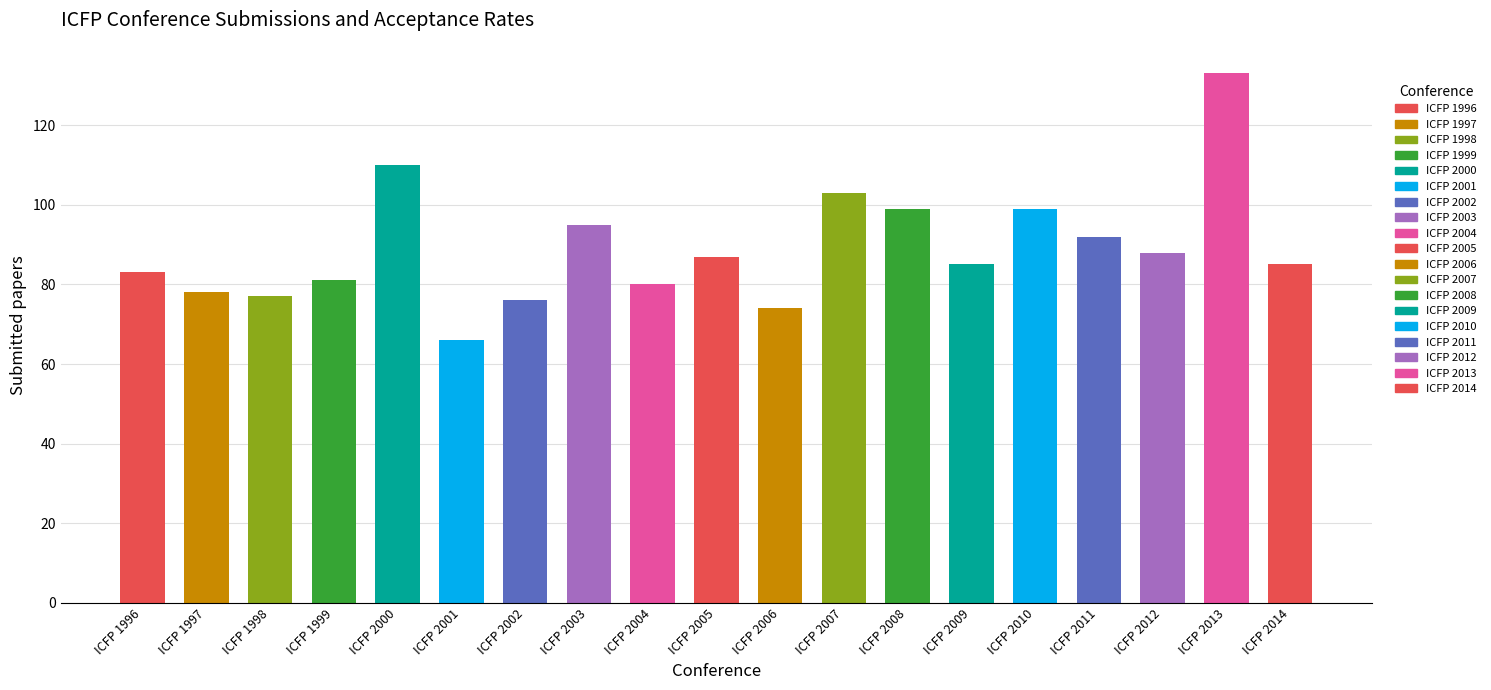

Is it true that the value at ICFP 2005 is 87?

True